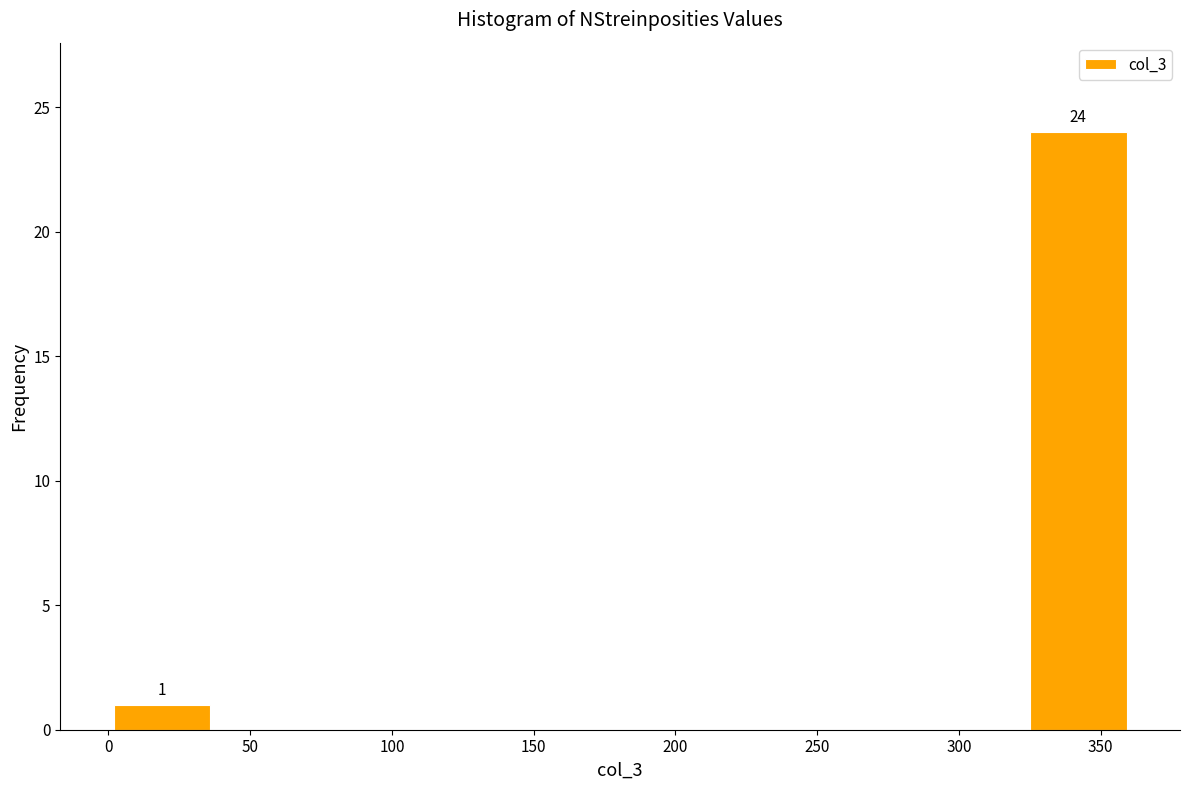

Which range on the x-axis has the tallest bar?

325 to 360